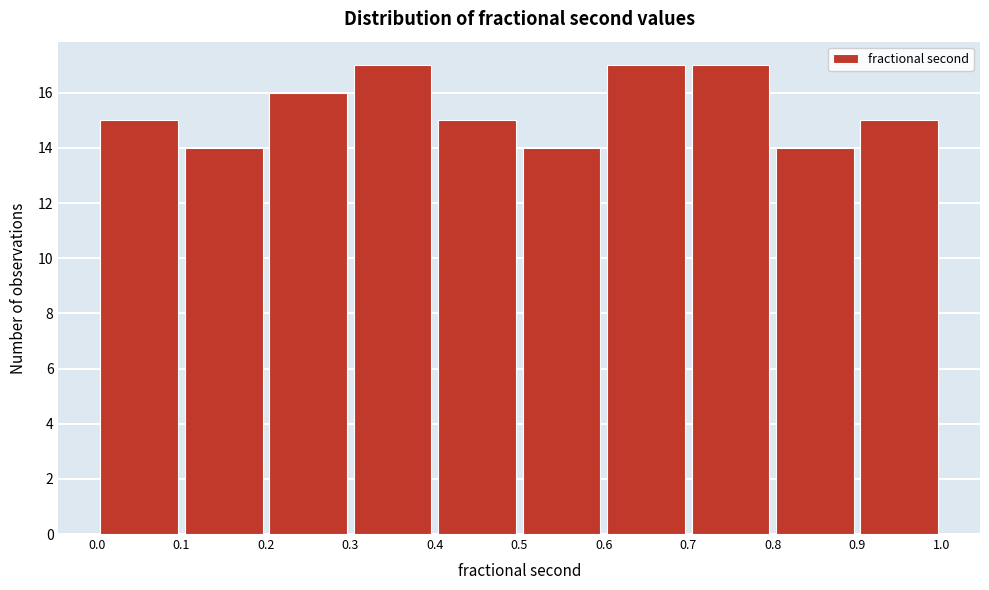

Reading left to right, transcribe this chart: for each bar, give the range it covers on the x-axis and its height. The values are not printed on the chart, so give them approximately, as read against the axis.

0.0 to 0.1: 15
0.1 to 0.2: 14
0.2 to 0.3: 16
0.3 to 0.4: 17
0.4 to 0.5: 15
0.5 to 0.6: 14
0.6 to 0.7: 17
0.7 to 0.8: 17
0.8 to 0.9: 14
0.9 to 1.0: 15